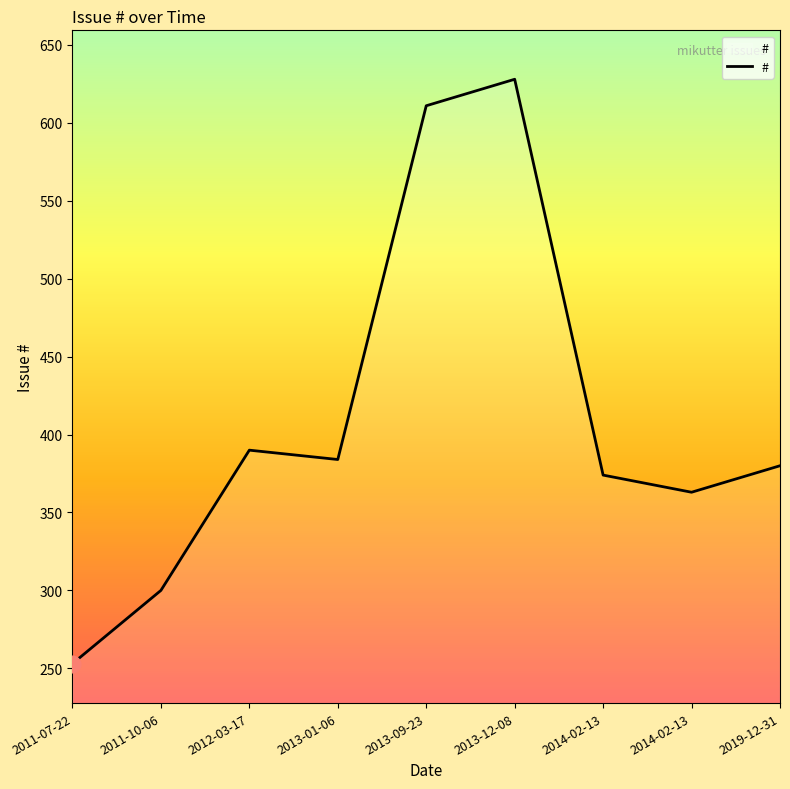

How many lines are shown in the chart?

1